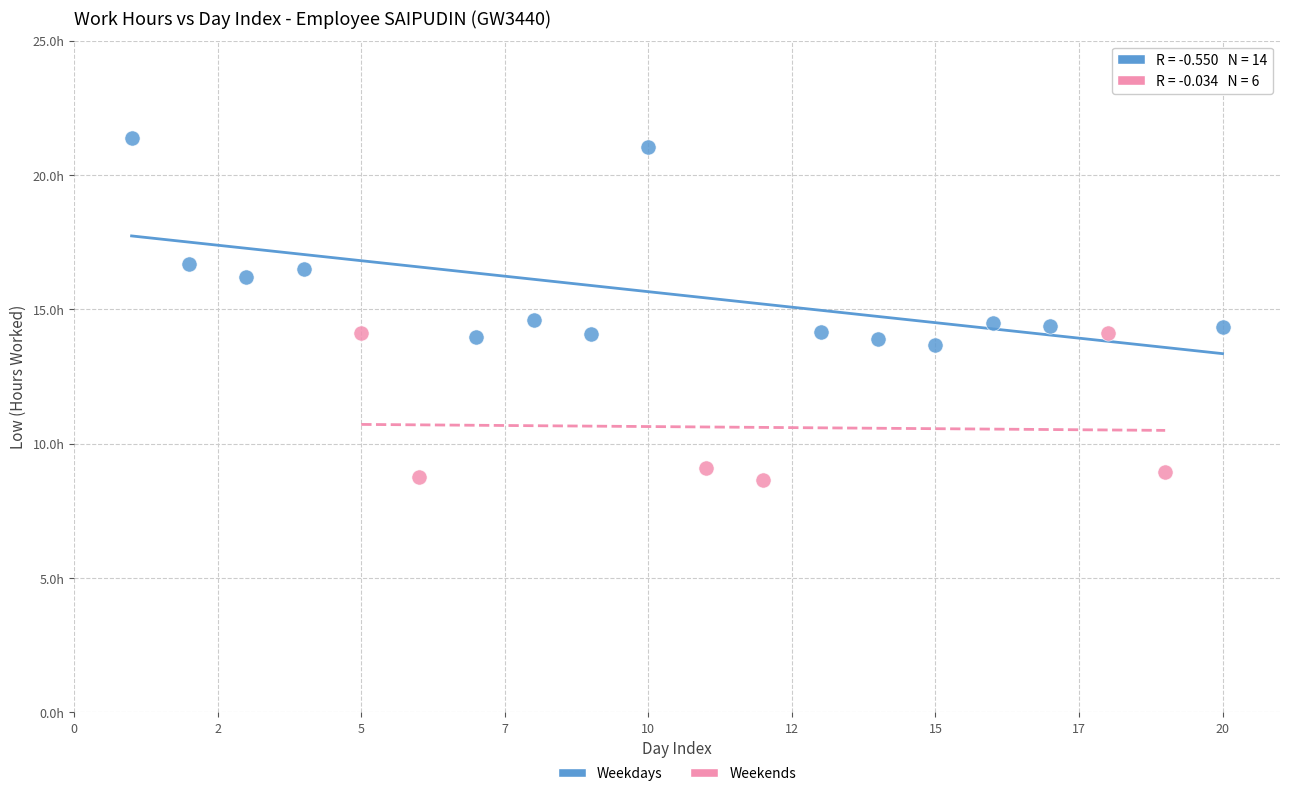

Which series reaches the maximum Y coordinate?

Weekdays